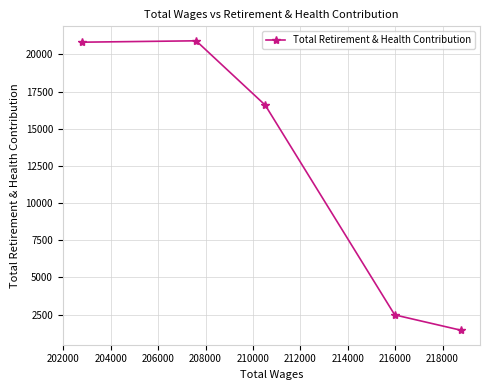

What is the average value?

12449